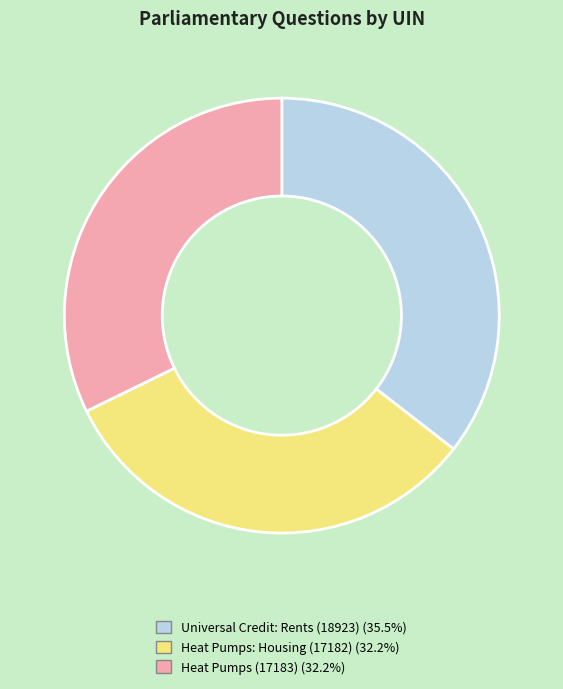

The Heat Pumps (17183) slice represents 21% of the pie. True or false?

False